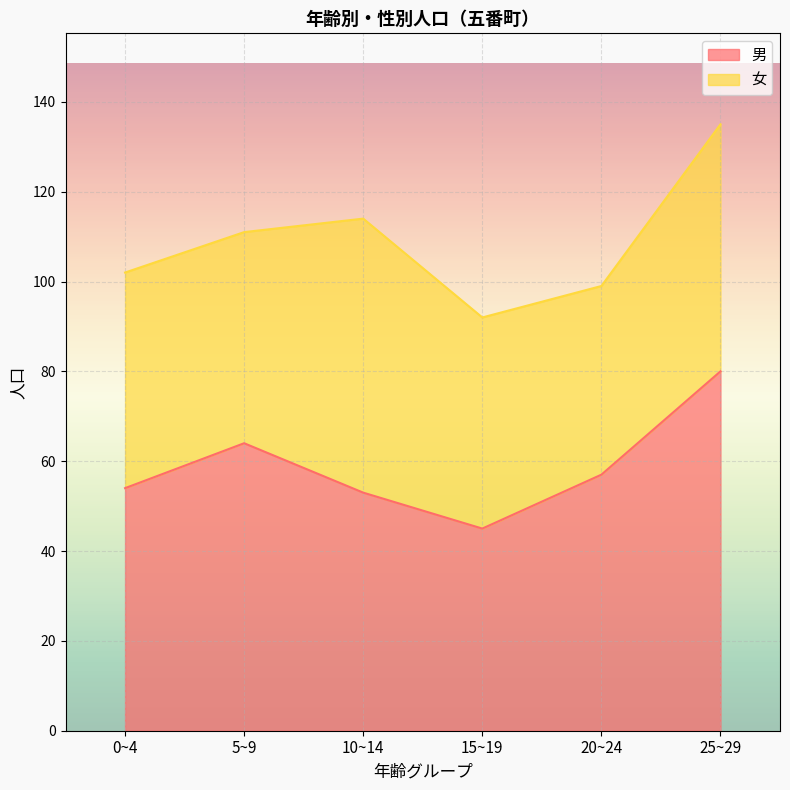

What is the average value?

59